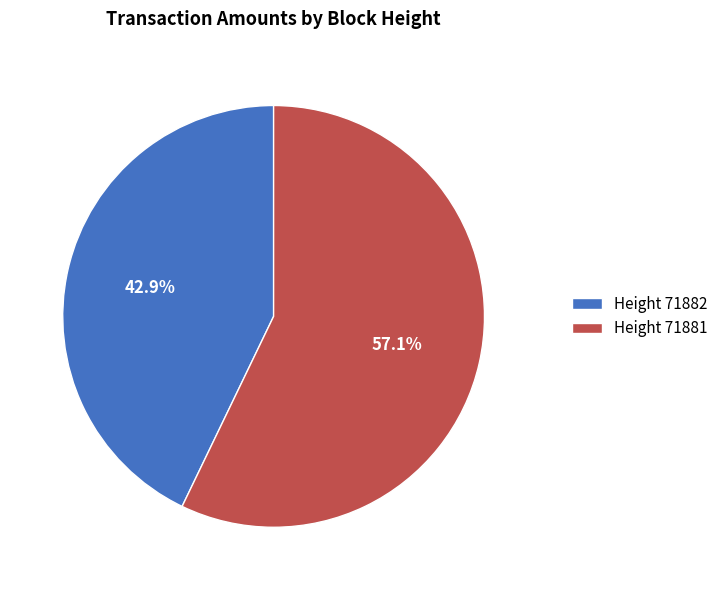

Combined, what portion of the pie is Height 71882 and Height 71881?

100.0%